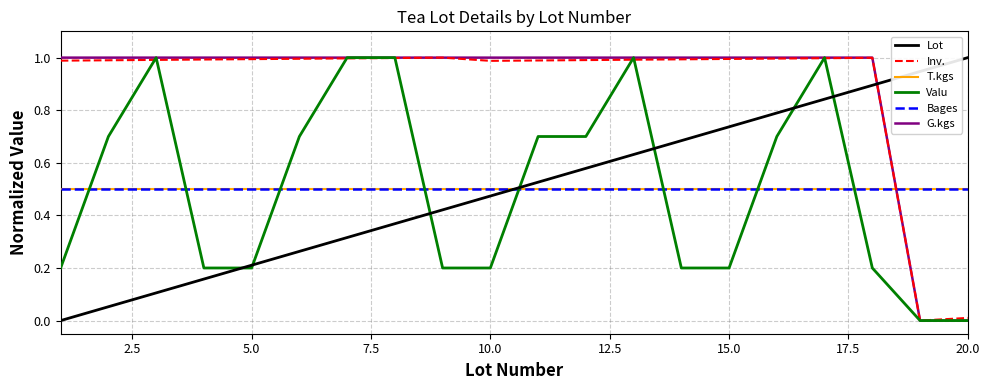

Rank the series by their maximum value, from lowest to highest.

T.kgs, Bages, Lot, Inv., Valu, G.kgs